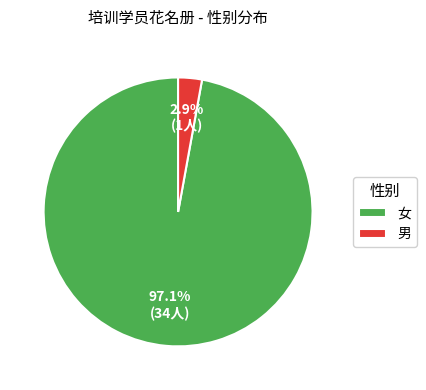

Which category has the biggest portion of the pie?

女